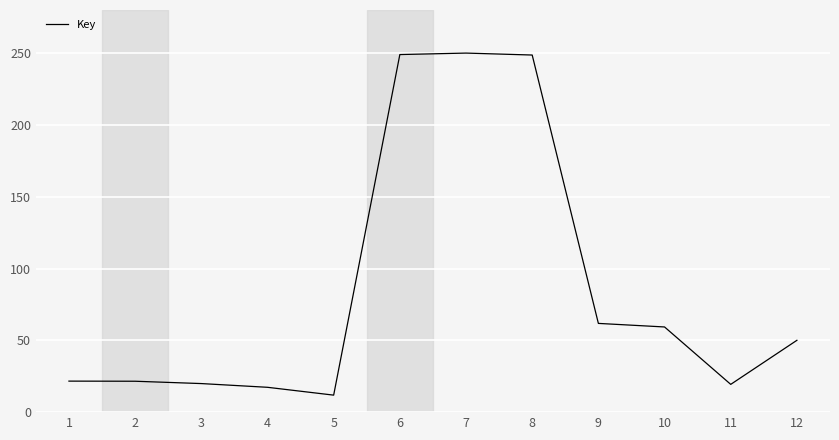

Between 6 and 1, which is larger?

6